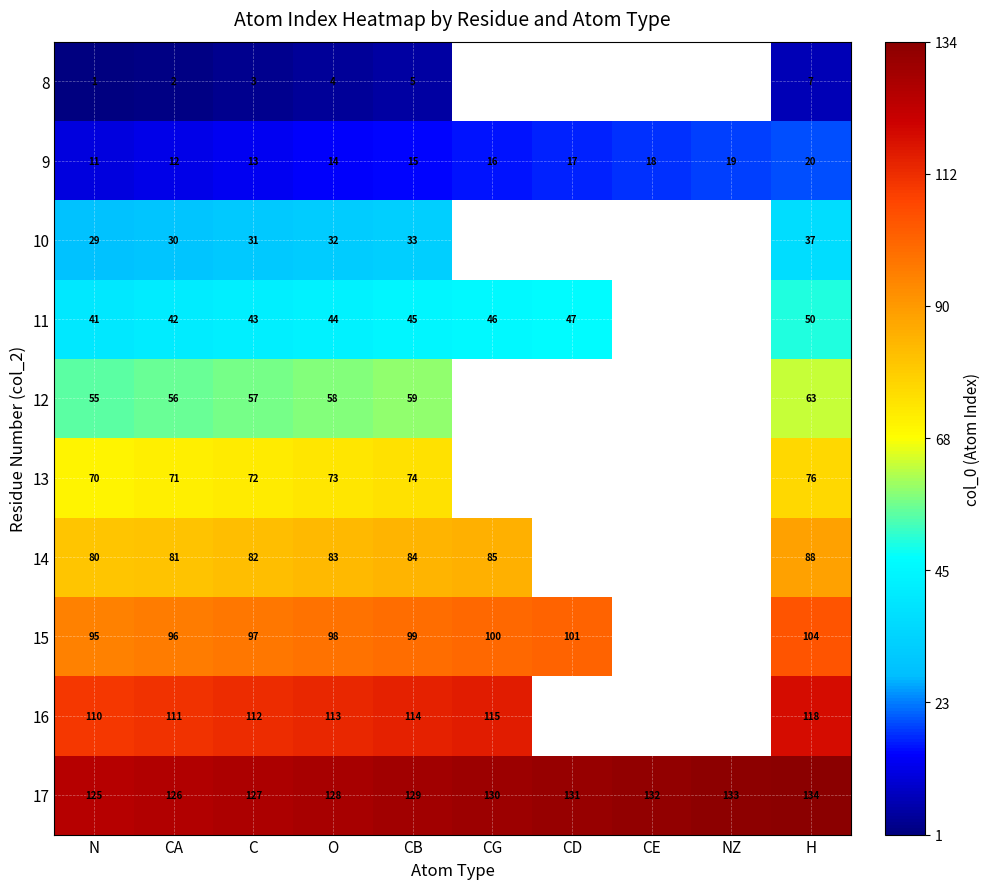

Where is 17 nearest to the value 129?

CB